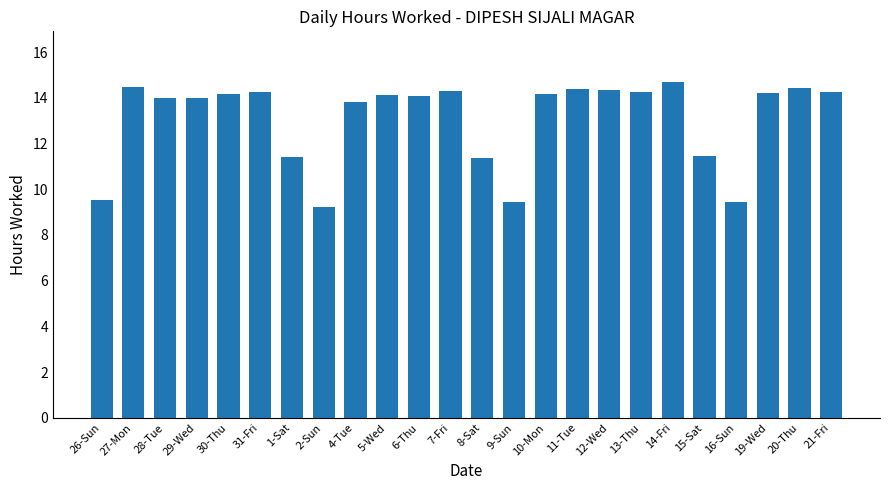

What value does the data have at 28-Tue?

14.0